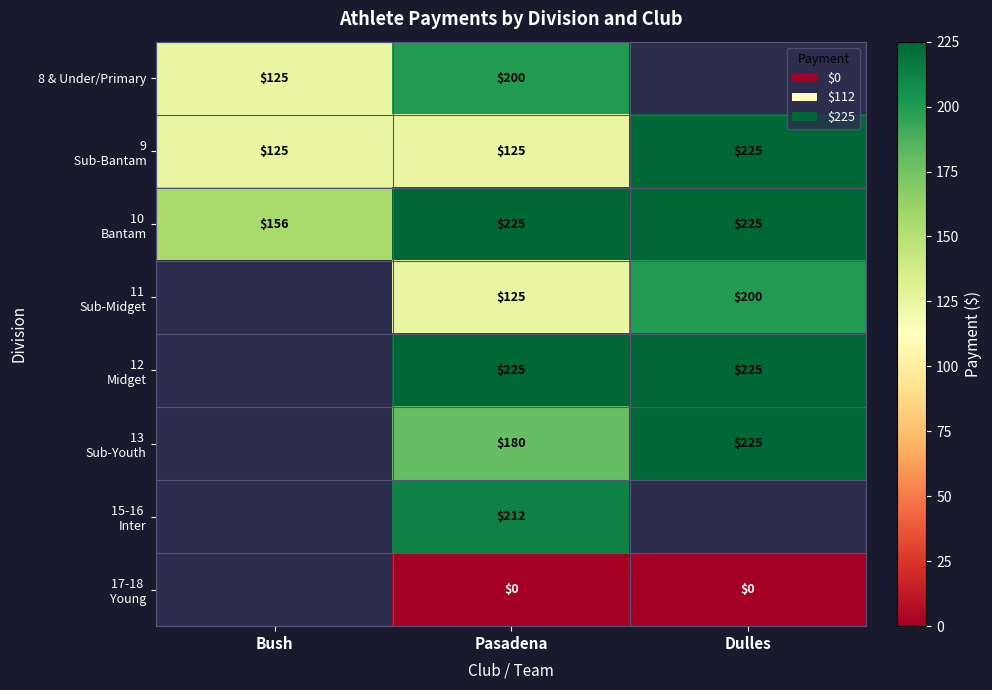

What is the total value across all series at Pasadena?

1292